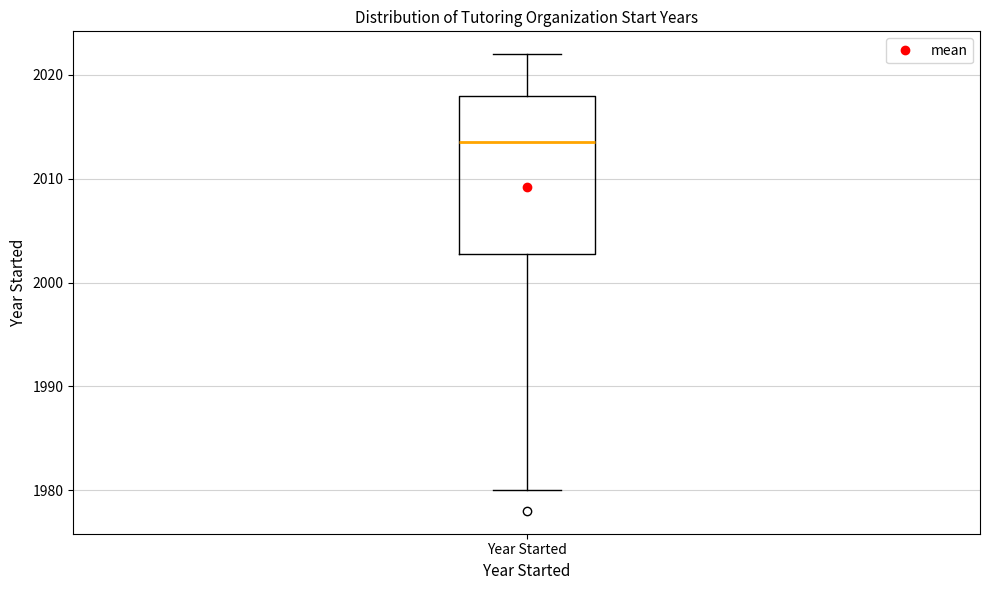

Where does the upper whisker of the box for Year Started end on the y-axis? The values are not printed on the chart, so give them approximately, as read against the axis.

2022